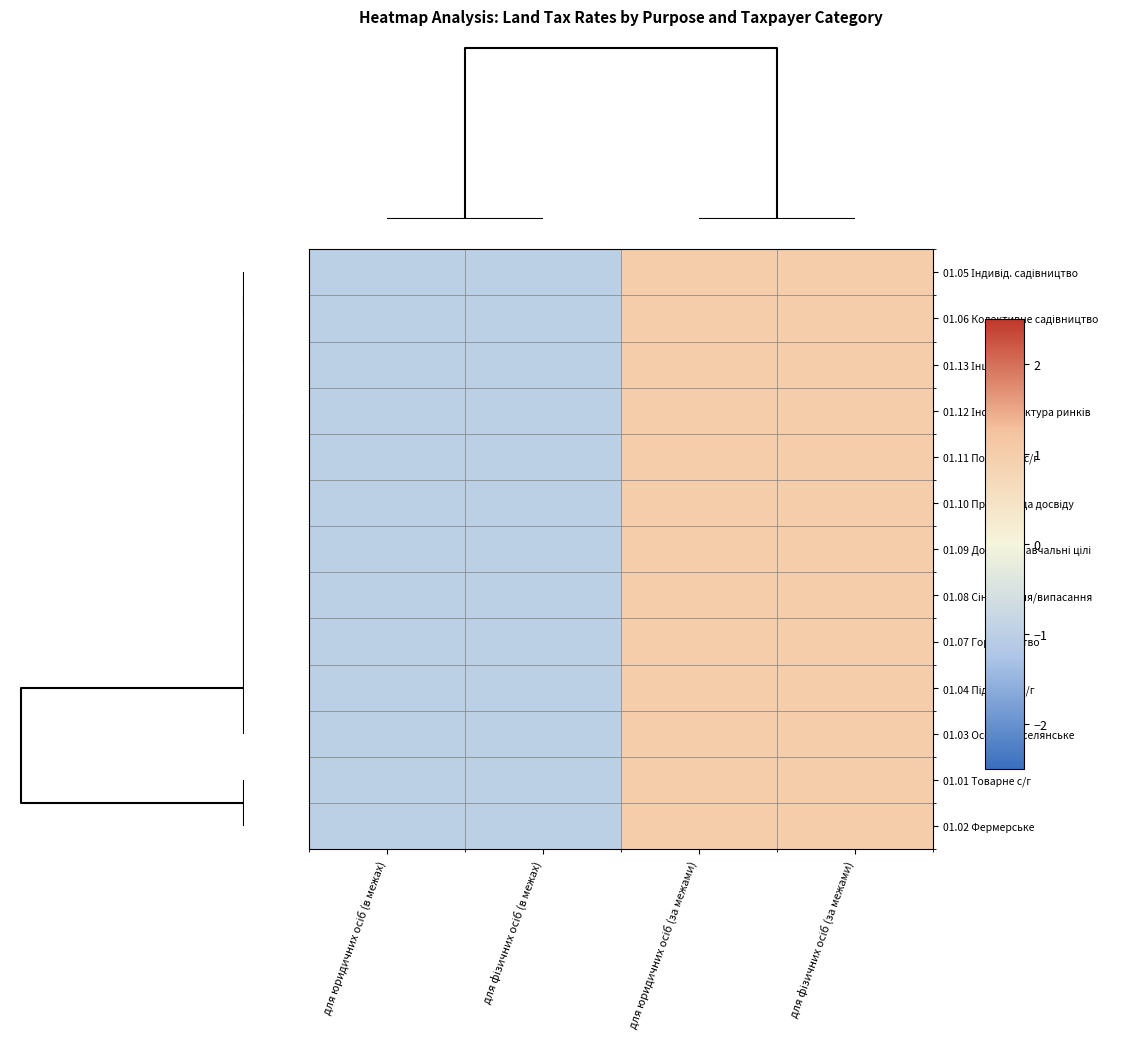

Which series has the largest total across all categories?

01.05 Індивід. садівництво